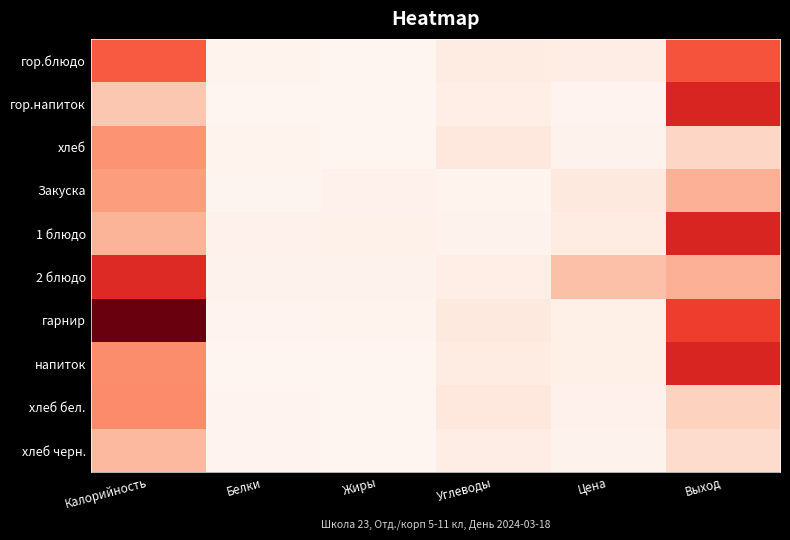

Reading left to right, extract all data points from this chart.

гор.блюдо: Калорийность=193.0	Белки=5.0	Жиры=1.0	Углеводы=21.0	Цена=17.1	Выход=200.0
гор.напиток: Калорийность=75.0	Белки=0.0	Жиры=0.0	Углеводы=15.0	Цена=3.5	Выход=250.0
хлеб: Калорийность=132.0	Белки=5.0	Жиры=0.5	Углеводы=27.0	Цена=6.5	Выход=56.0
Закуска: Калорийность=122.0	Белки=2.0	Жиры=7.0	Углеводы=5.0	Цена=26.3	Выход=100.0
1 блюдо: Калорийность=97.0	Белки=7.0	Жиры=9.0	Углеводы=6.0	Цена=19.4	Выход=250.0
2 блюдо: Калорийность=242.0	Белки=6.0	Жиры=6.0	Углеводы=15.0	Цена=82.1	Выход=100.0
гарнир: Калорийность=356.0	Белки=4.0	Жиры=5.0	Углеводы=26.0	Цена=13.2	Выход=220.0
напиток: Калорийность=138.0	Белки=0.0	Жиры=0.0	Углеводы=20.0	Цена=12.8	Выход=250.0
хлеб бел.: Калорийность=141.0	Белки=4.0	Жиры=0.5	Углеводы=27.0	Цена=7.1	Выход=60.0
хлеб черн.: Калорийность=91.0	Белки=4.0	Жиры=1.0	Углеводы=18.0	Цена=6.2	Выход=50.0